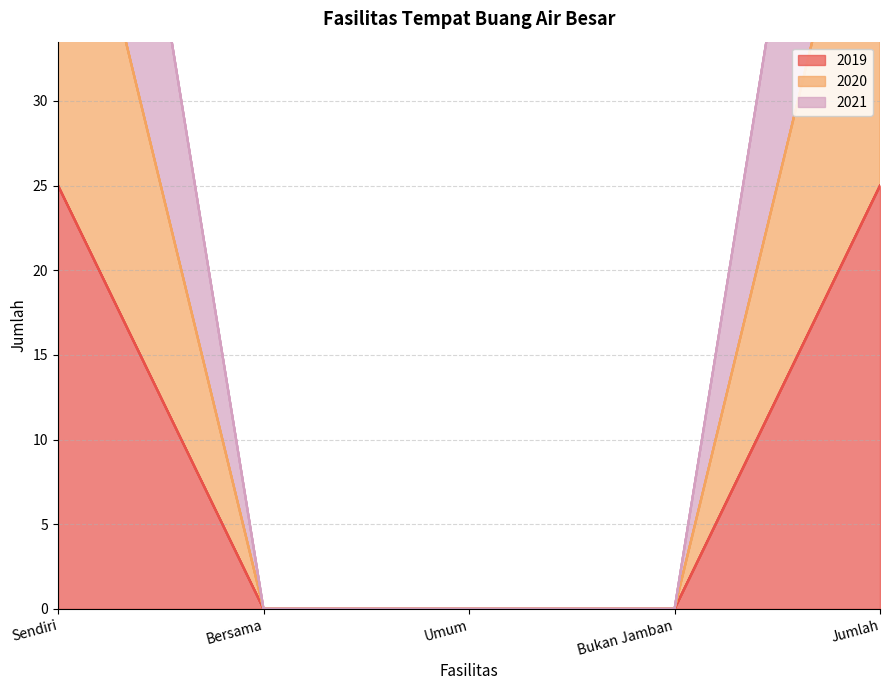

What is the label of the 5th point from the left?

Jumlah